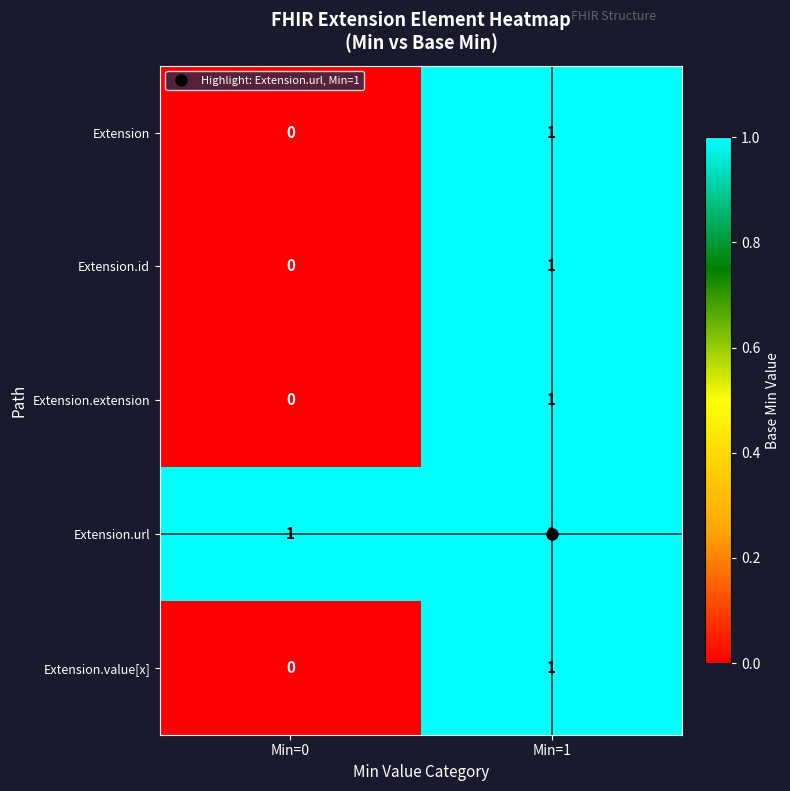

List the labels in order of Extension.value[x] value, largest first.

Min=1, Min=0